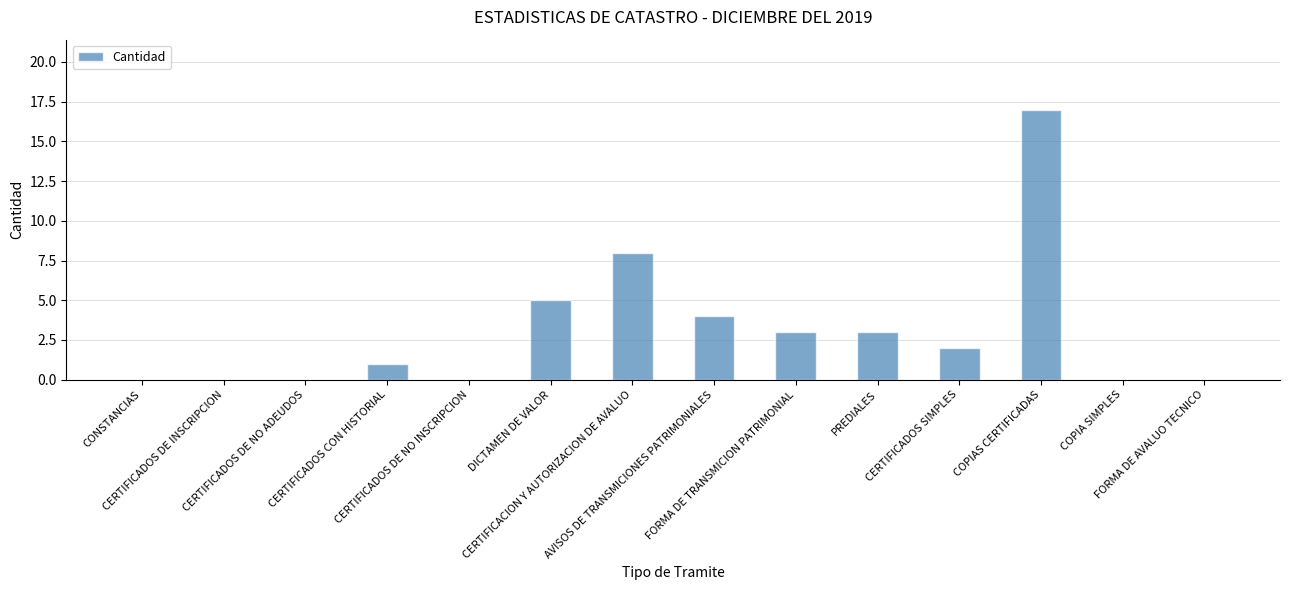

What is the sum of all values?

43